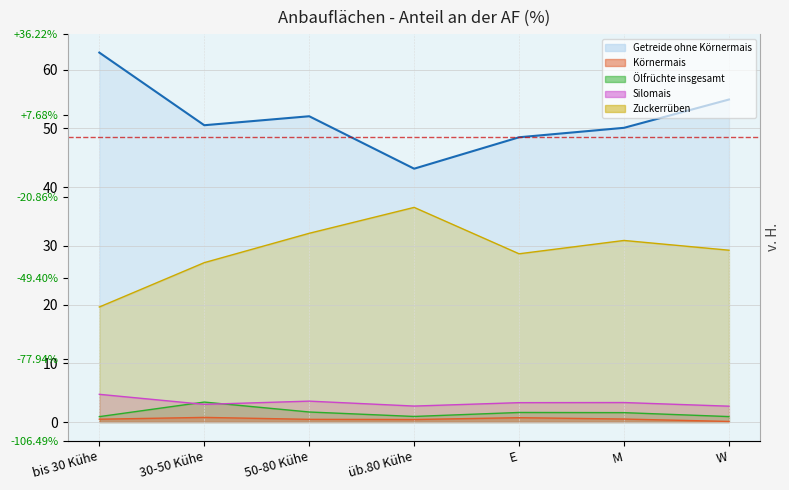

How many interior local valleys does the Zuckerrüben (line) series have?

1